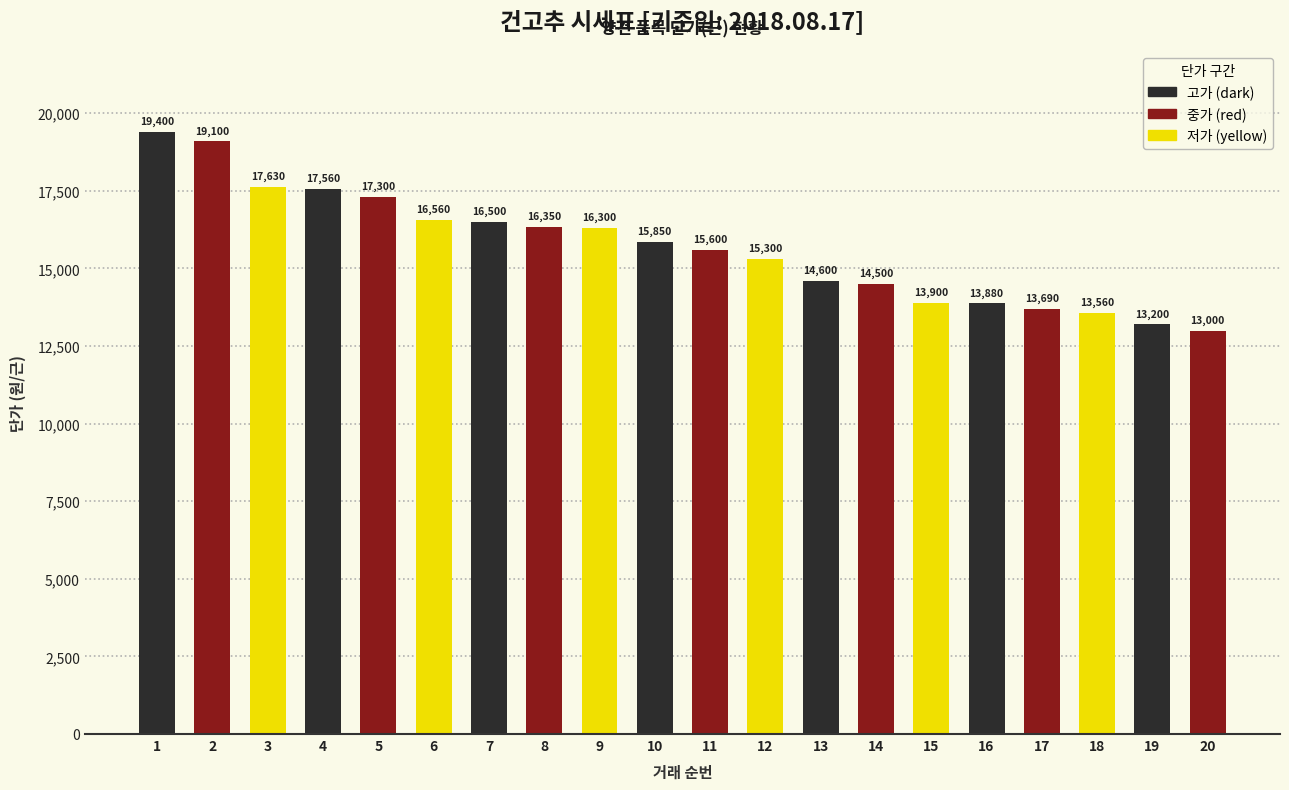

How many data points does each series have?

20